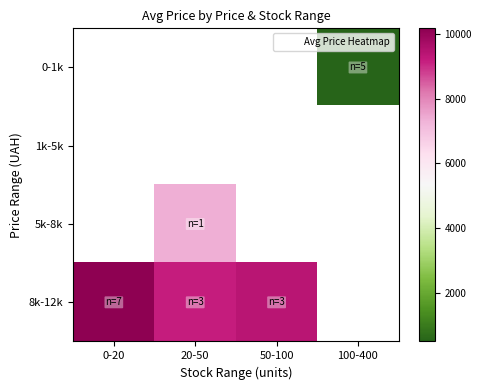

Which series has the largest range (max minus min)?

8k-12k